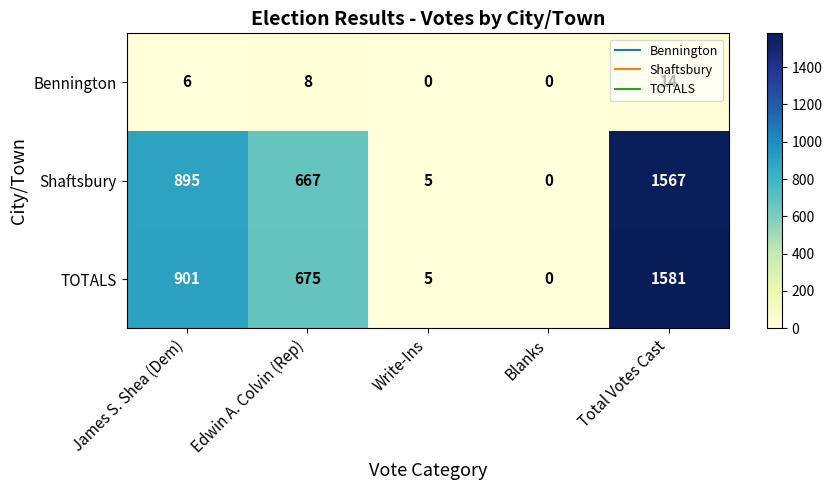

At how many categories does at least one series exceed 823?

2